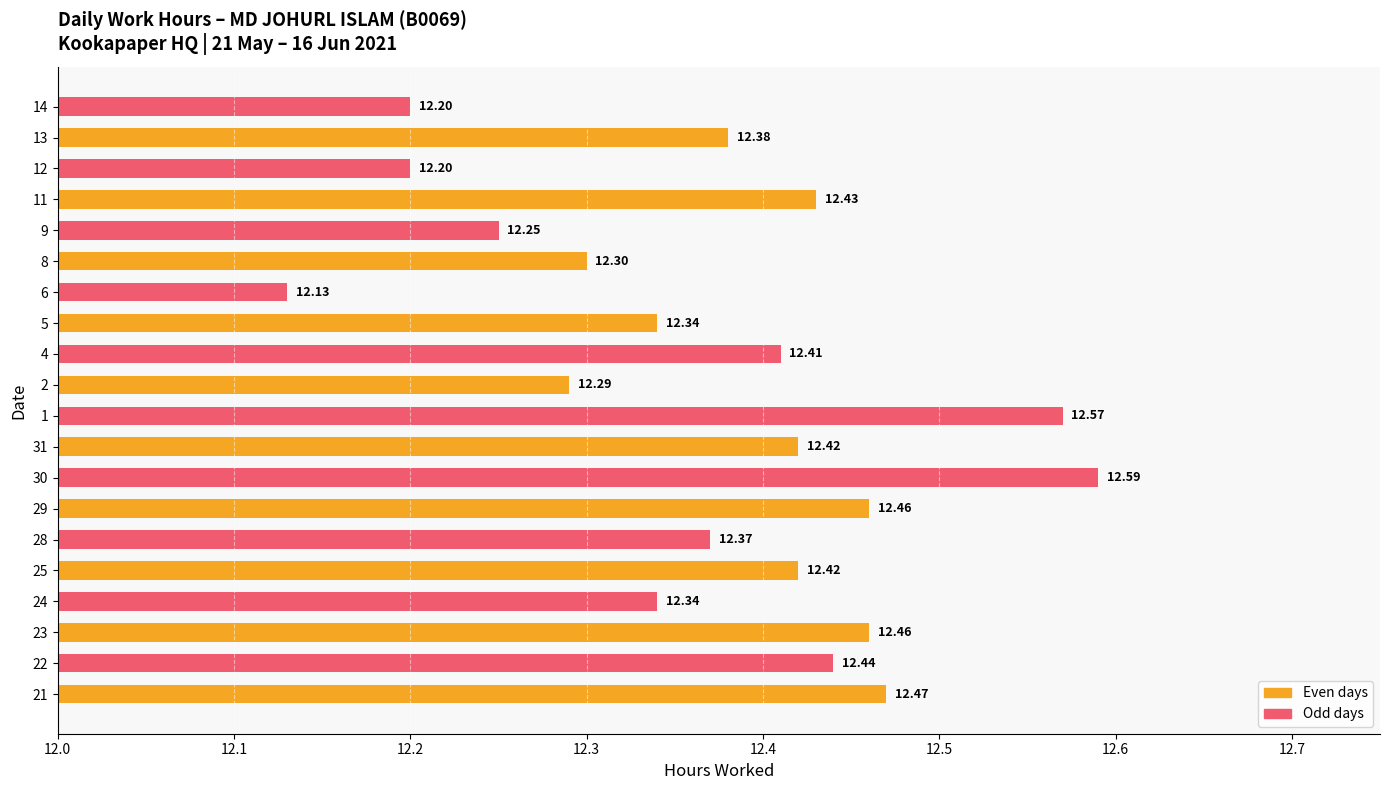

Between 11 and 28, which is larger?

11